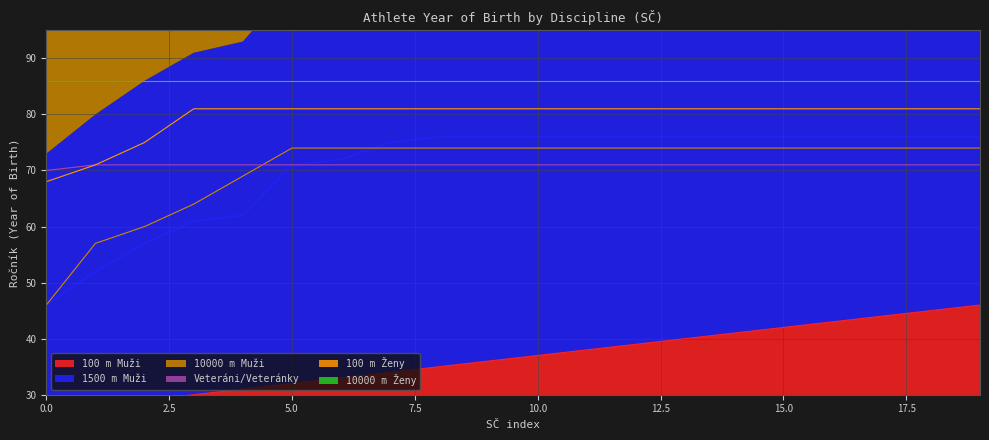

At which label does 100 m Ženy reach its peak?

16